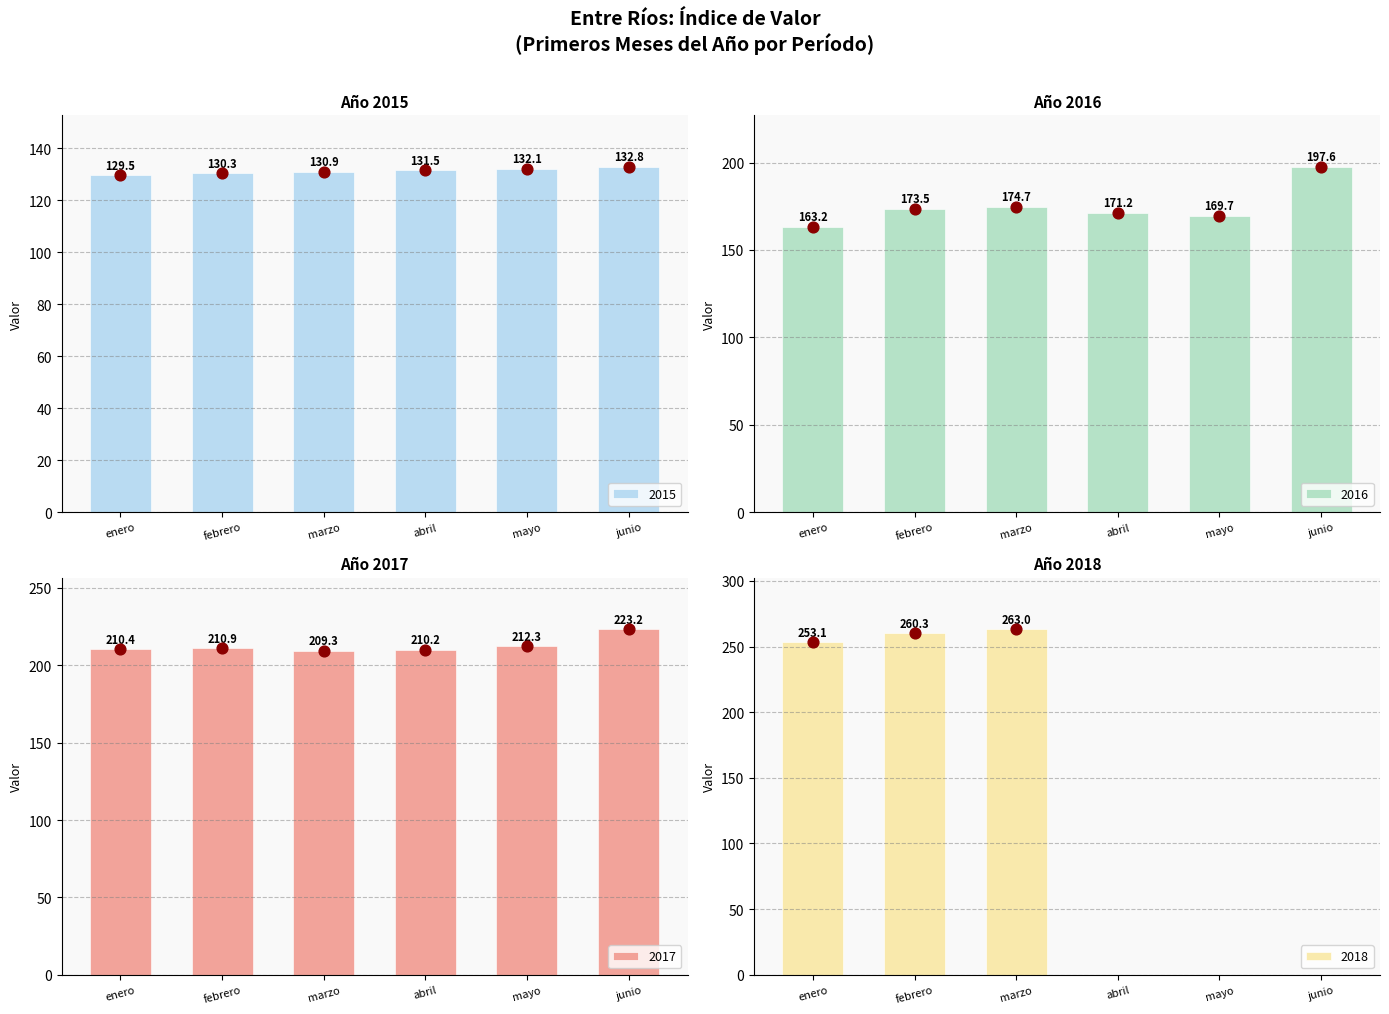

What is the highest value of the 2015 series?

132.8